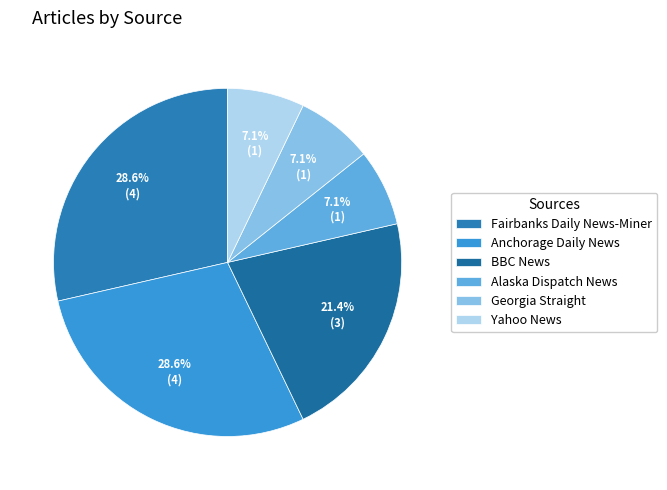

Combined, what portion of the pie is Yahoo News and Alaska Dispatch News?

14.3%